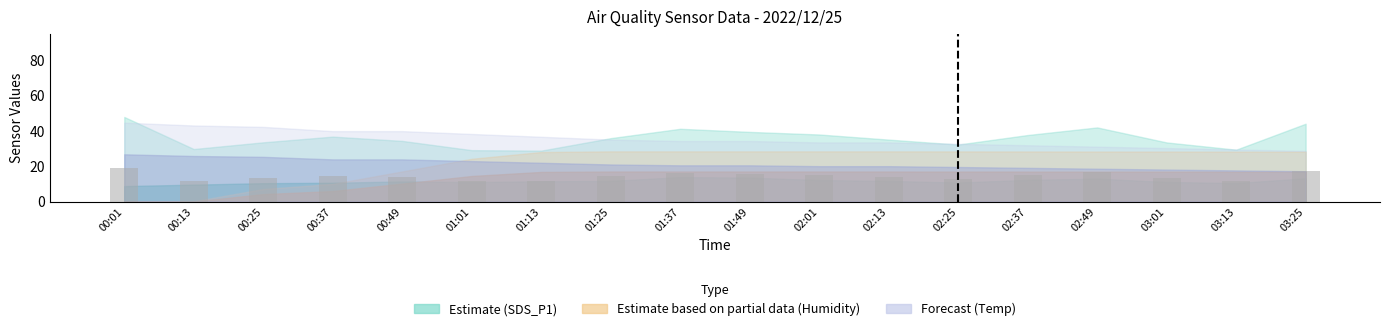

What is the sum of the values at 01:37 and 02:25?

29.5